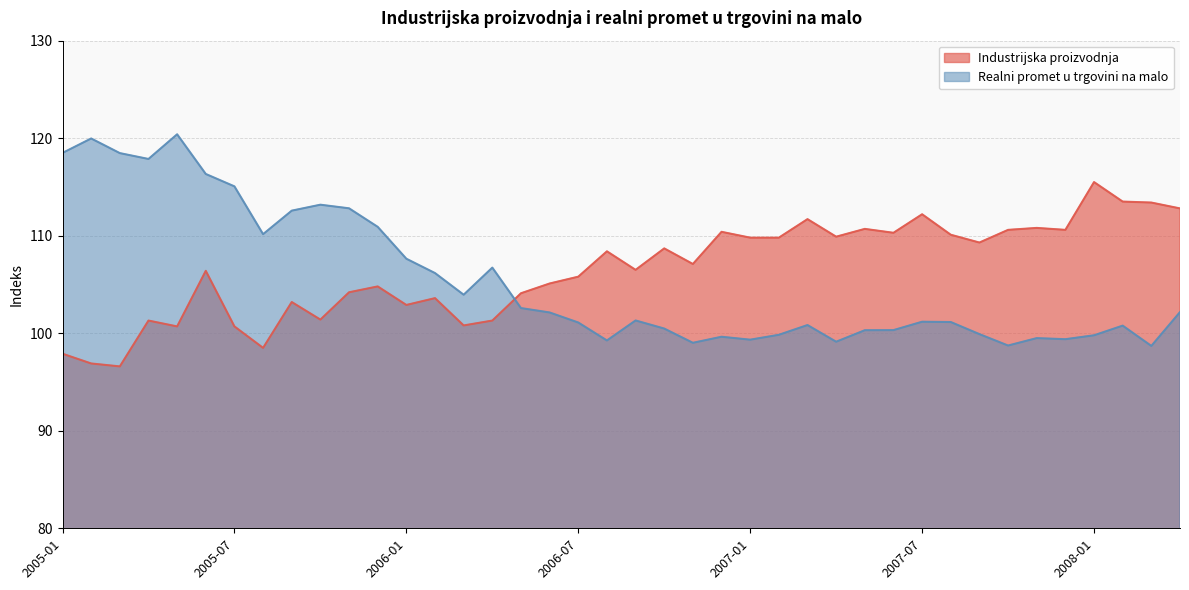

What is the difference between the Realni promet u trgovini na malo values at 2006-01 and 2005-06?

8.7